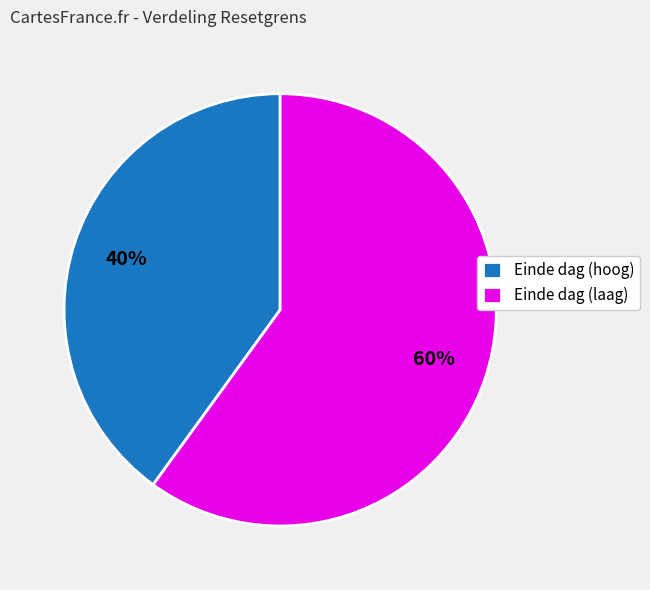

Is there any slice that represents more than half of the pie?

Yes